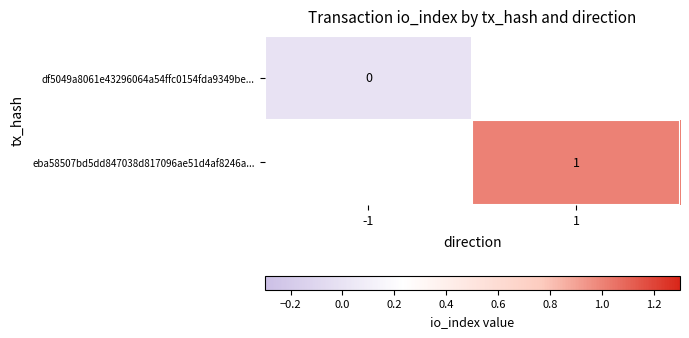

True or false: eba58507bd5dd847038d817096ae51d4af8246a... has a value of 0 at 1.

False